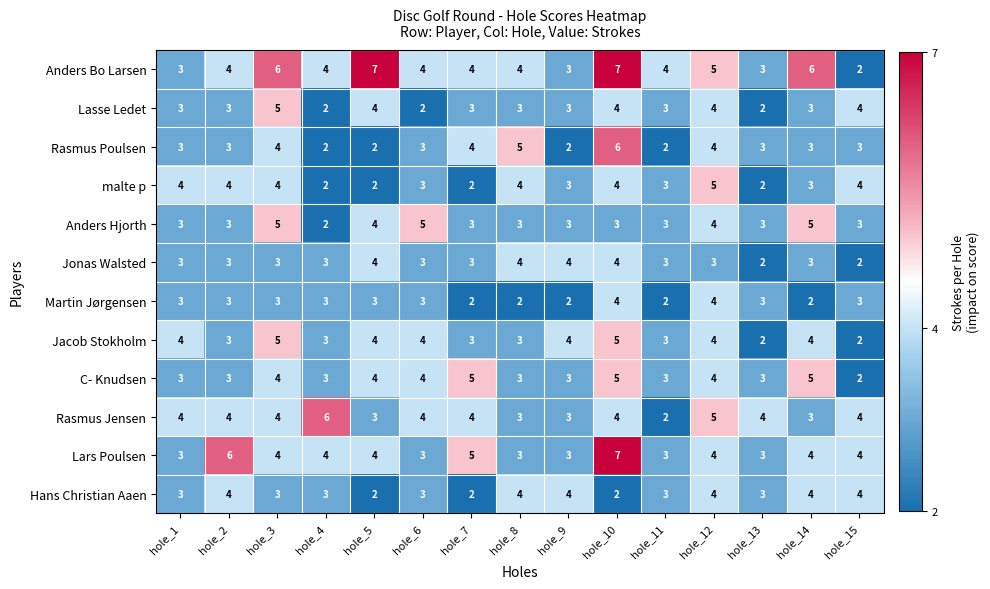

What is the sum of all malte p values?

49